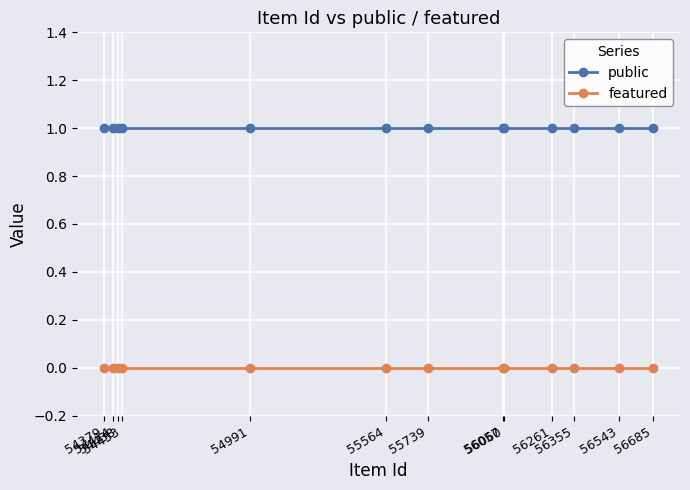

Reading left to right, extract all data points from this chart.

public: 54379=1	54414=1	54438=1	54453=1	54991=1	55564=1	55739=1	56057=1	56060=1	56261=1	56355=1	56543=1	56685=1
featured: 54379=0	54414=0	54438=0	54453=0	54991=0	55564=0	55739=0	56057=0	56060=0	56261=0	56355=0	56543=0	56685=0